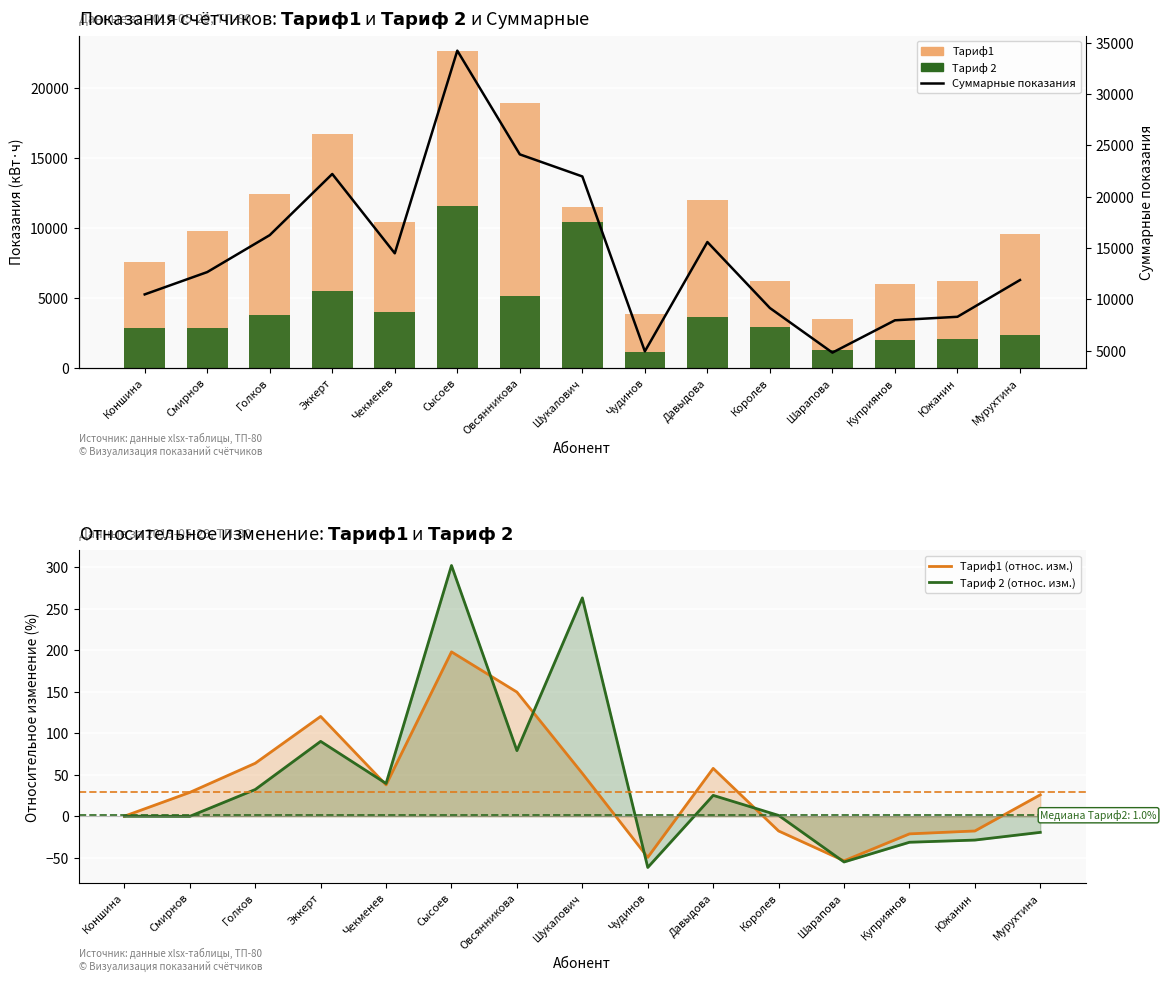

Where is Суммарные показания nearest to the value 19516?

Шукалович